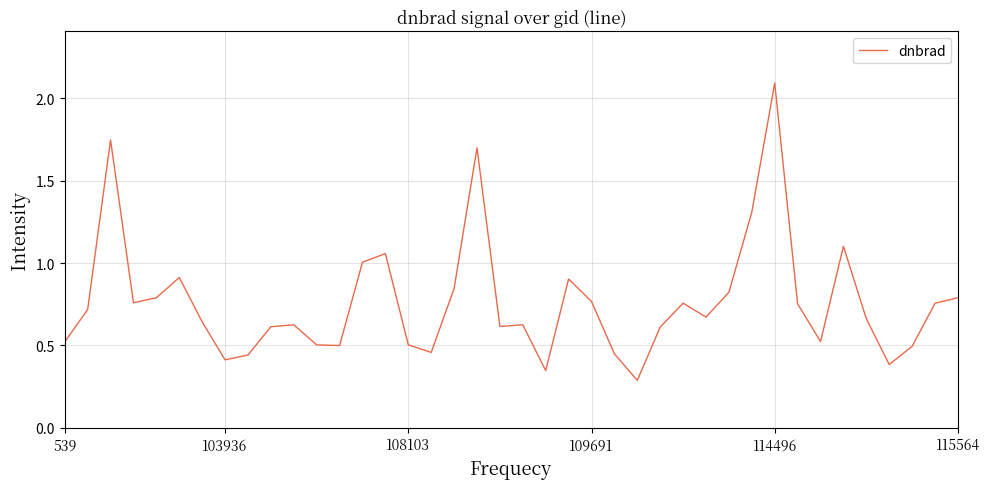

What is the maximum value shown in the chart?

2.1